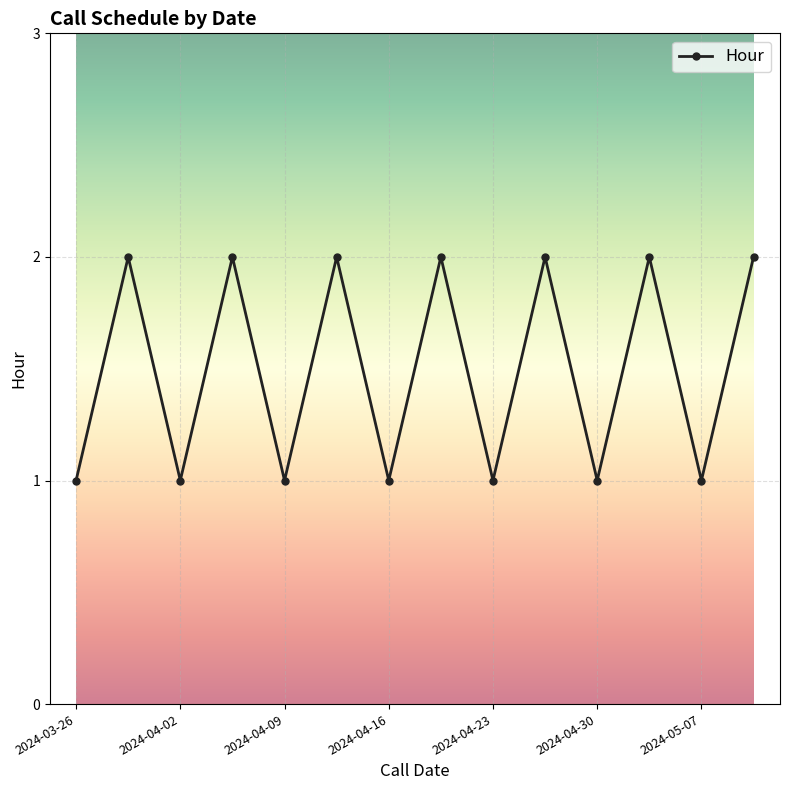

What is the value of the 4th point from the left?

2